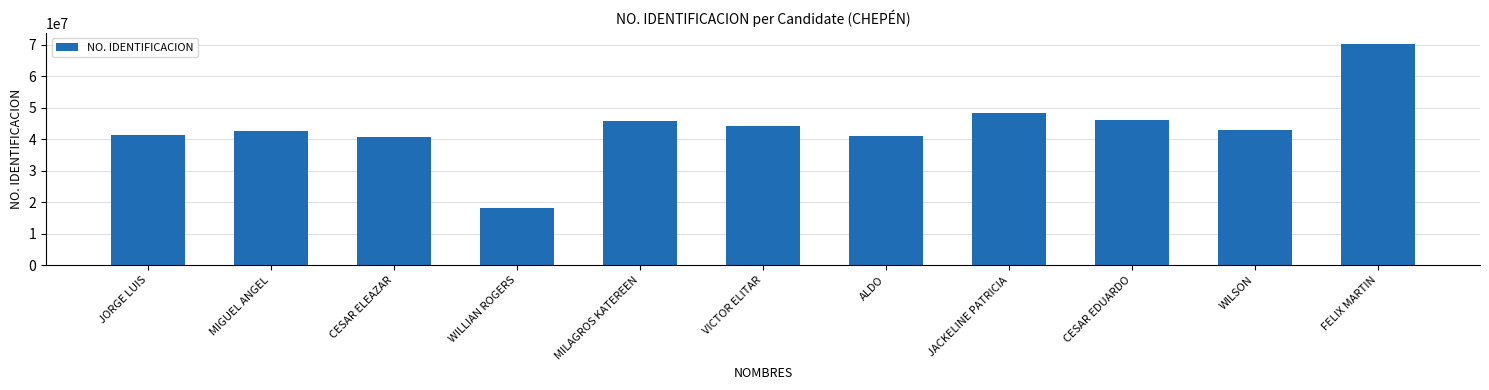

Approximately how many times larger is the value at MILAGROS KATEREEN compared to WILSON?

1.1